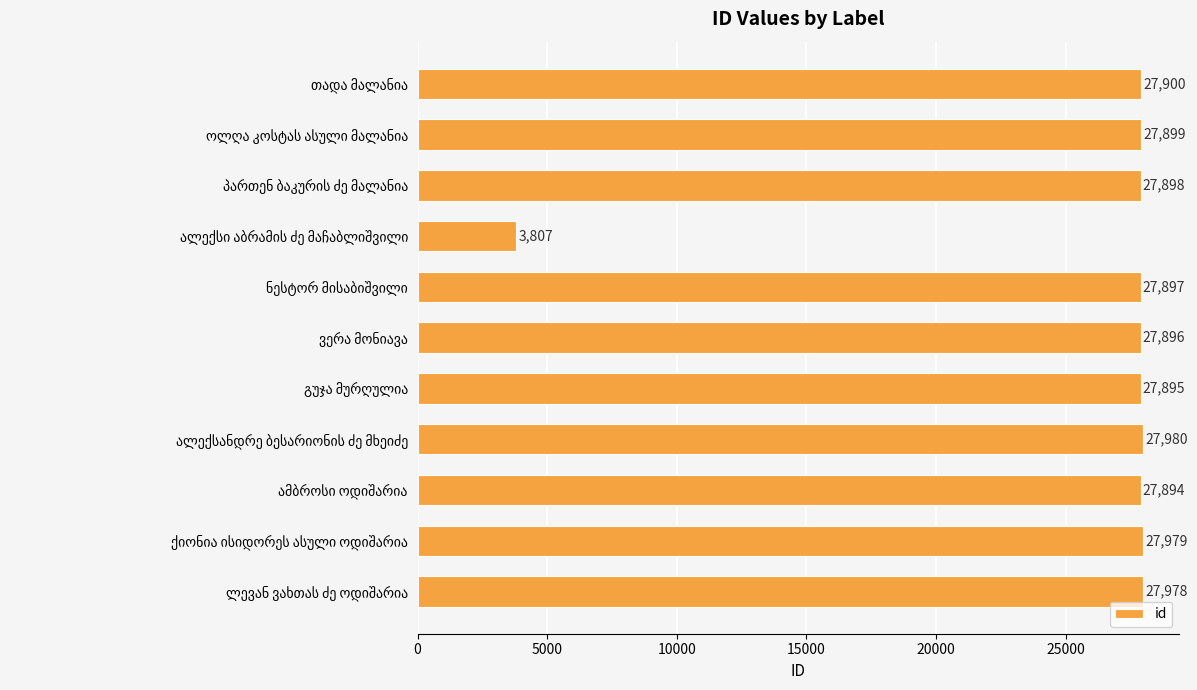

What is the value of the 7th bar from the top?

27895